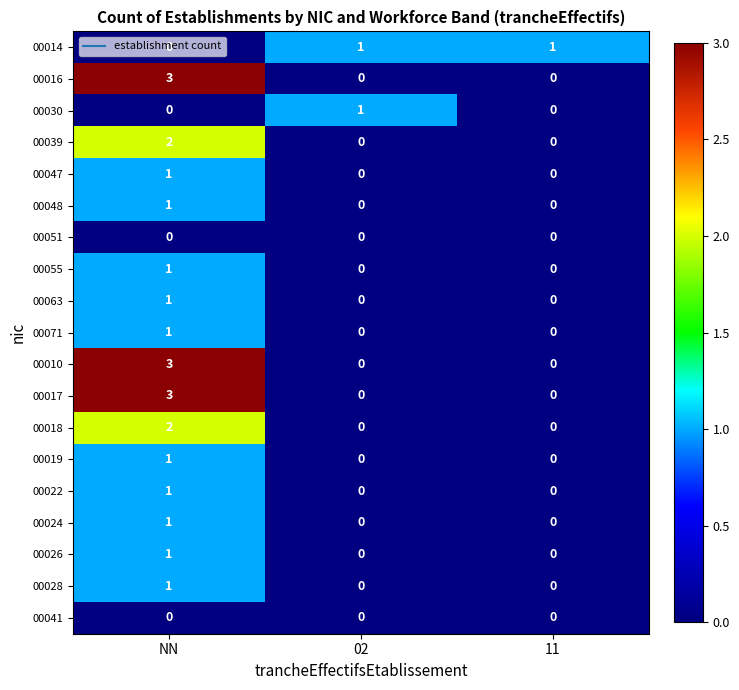

Where is 00014 nearest to the value 0?

NN